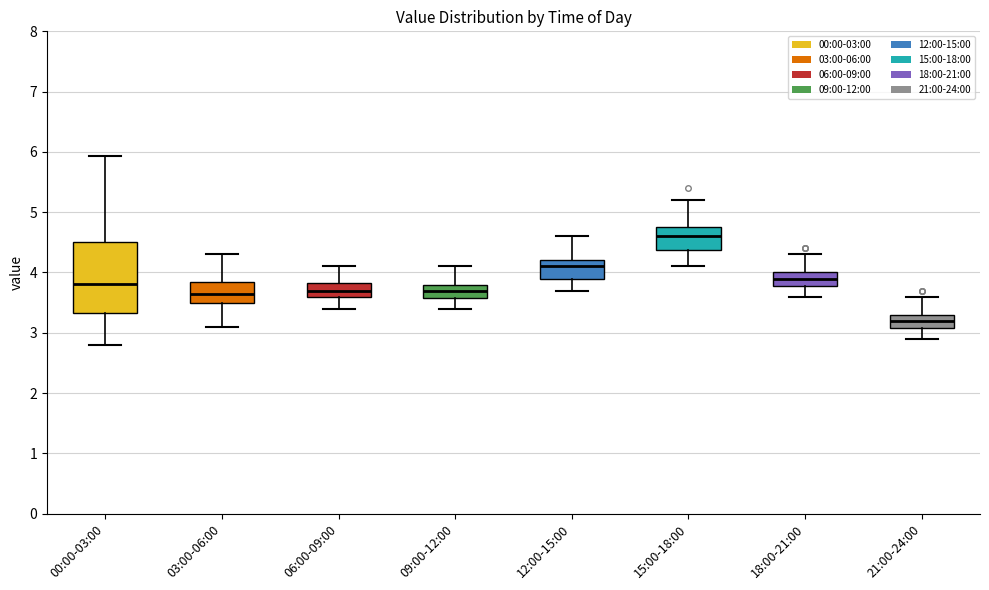

Reading left to right, transcribe this box plot: for each box, give where its median line is, the range the box spans, and where its two whiskers end, as read against the y-axis. The values are not printed on the chart, so give them approximately, as read against the axis.

00:00-03:00: median 3.8, box 3.3 to 4.5, whiskers 2.8 to 5.9
03:00-06:00: median 3.7, box 3.5 to 3.8, whiskers 3.1 to 4.3
06:00-09:00: median 3.7, box 3.6 to 3.8, whiskers 3.4 to 4.1
09:00-12:00: median 3.7, box 3.6 to 3.8, whiskers 3.4 to 4.1
12:00-15:00: median 4.1, box 3.9 to 4.2, whiskers 3.7 to 4.6
15:00-18:00: median 4.6, box 4.4 to 4.7, whiskers 4.1 to 5.2
18:00-21:00: median 3.9, box 3.8 to 4.0, whiskers 3.6 to 4.3
21:00-24:00: median 3.2, box 3.1 to 3.3, whiskers 2.9 to 3.6